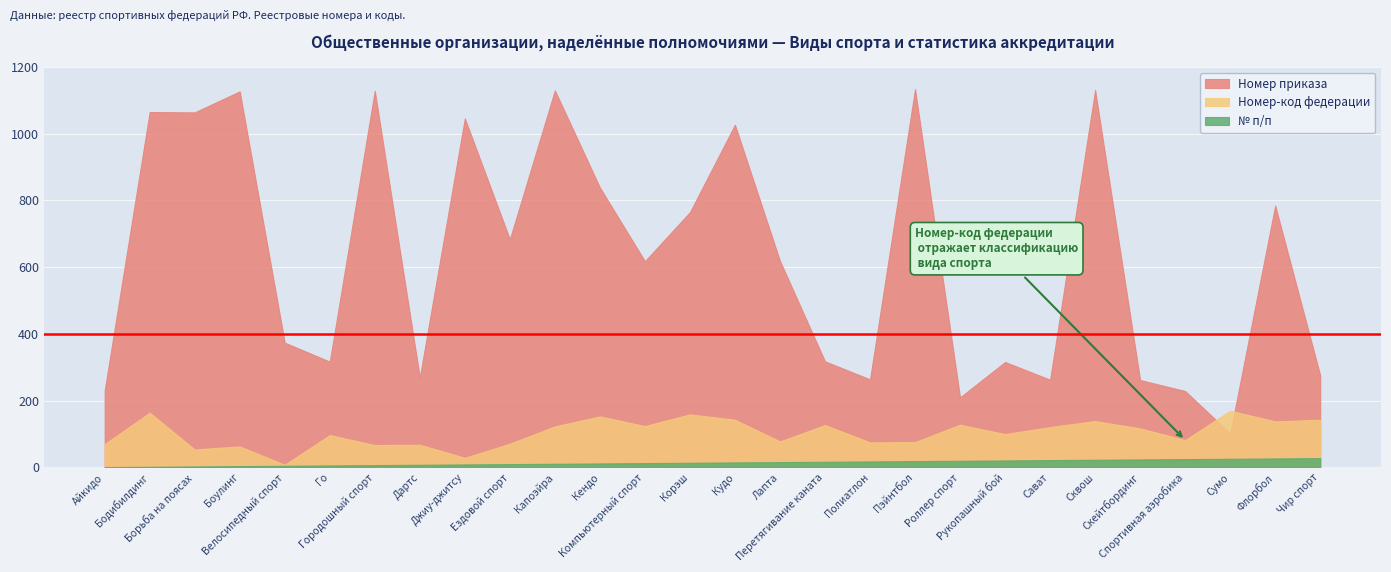

Is it true that № п/п equals 1 at Бодибилдинг?

False